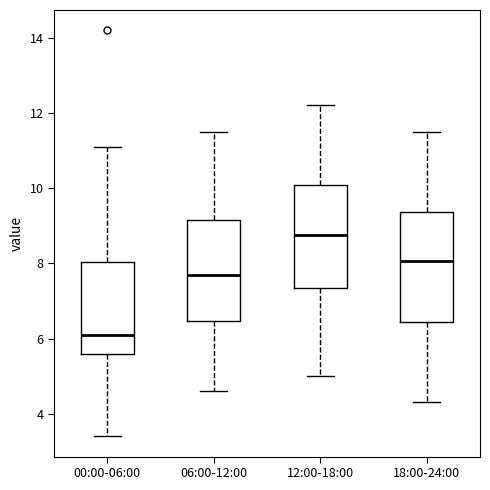

Reading left to right, transcribe this box plot: for each box, give where its median line is, the range the box spans, and where its two whiskers end, as read against the y-axis. The values are not printed on the chart, so give them approximately, as read against the axis.

00:00-06:00: median 6.2, box 5.6 to 8.0, whiskers 3.4 to 11.2
06:00-12:00: median 7.8, box 6.4 to 9.2, whiskers 4.6 to 11.6
12:00-18:00: median 8.8, box 7.4 to 10.0, whiskers 5.0 to 12.2
18:00-24:00: median 8.0, box 6.4 to 9.4, whiskers 4.4 to 11.6